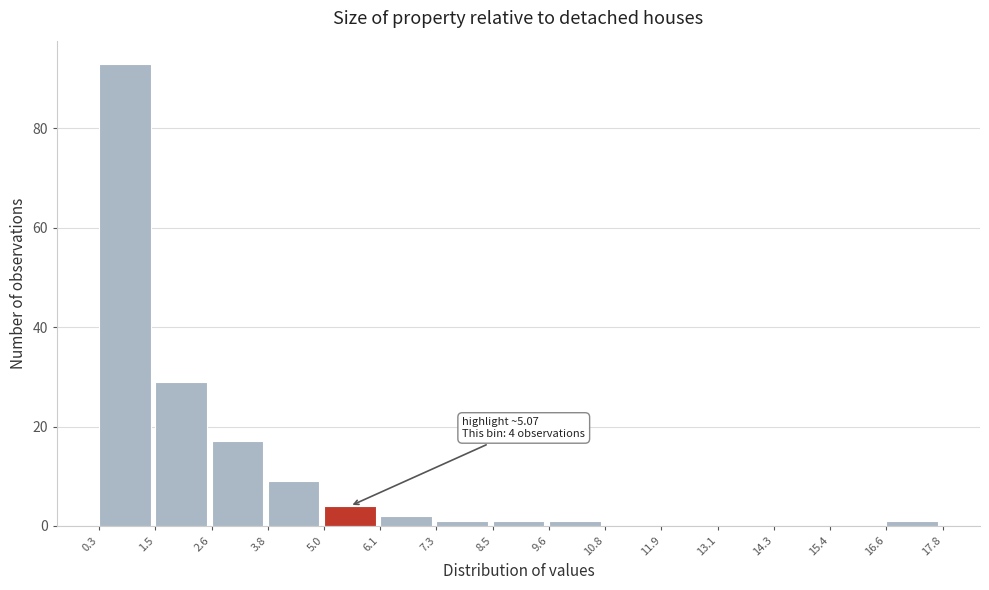

Over which range of the x-axis is the bar tallest?

0.3 to 1.5